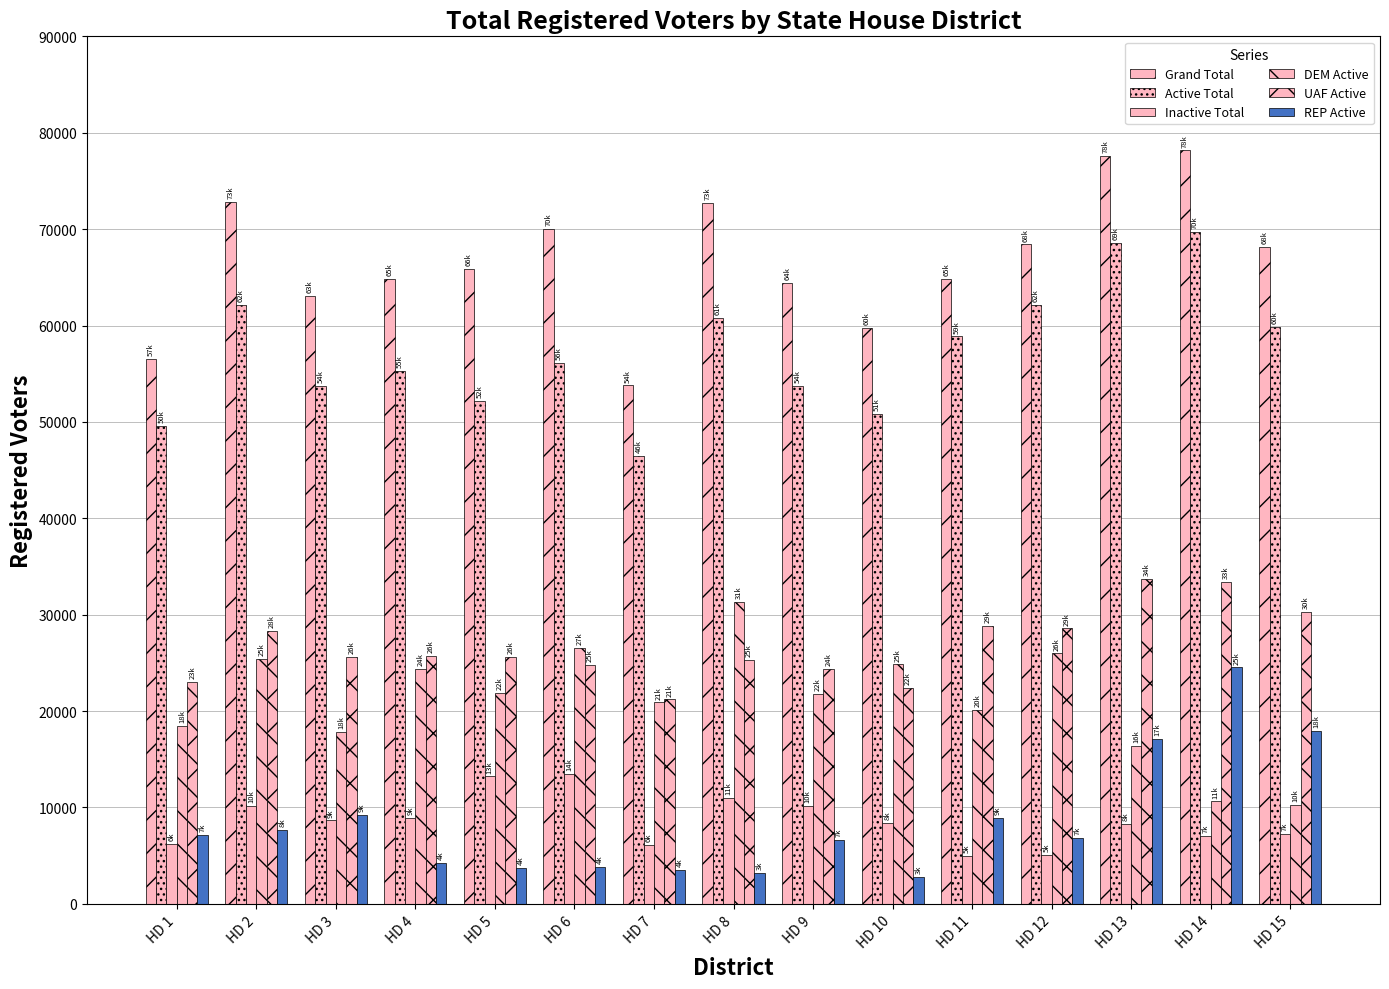

How many data points does each series have?

15